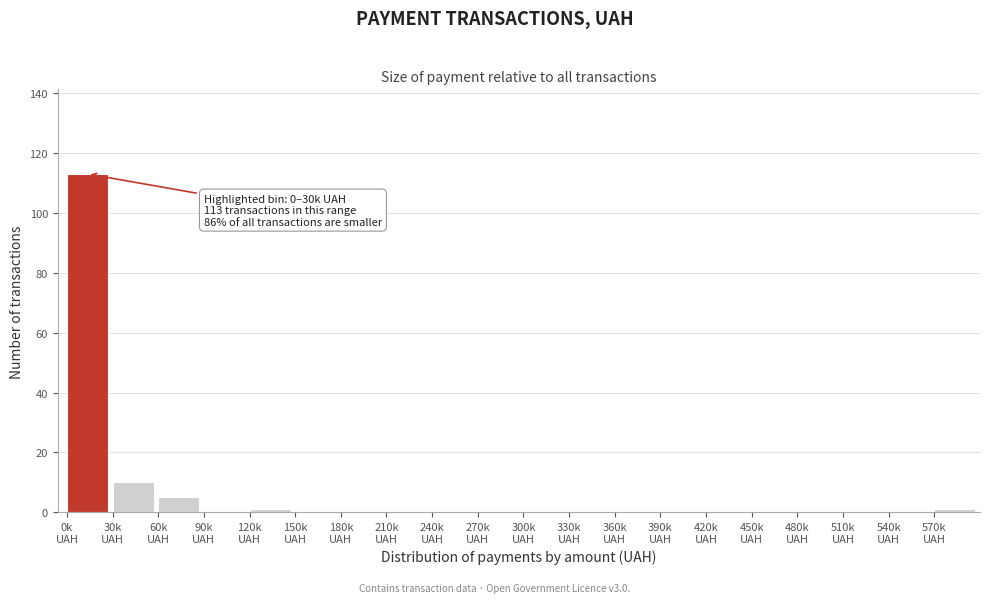

What is the sum of all values?

130